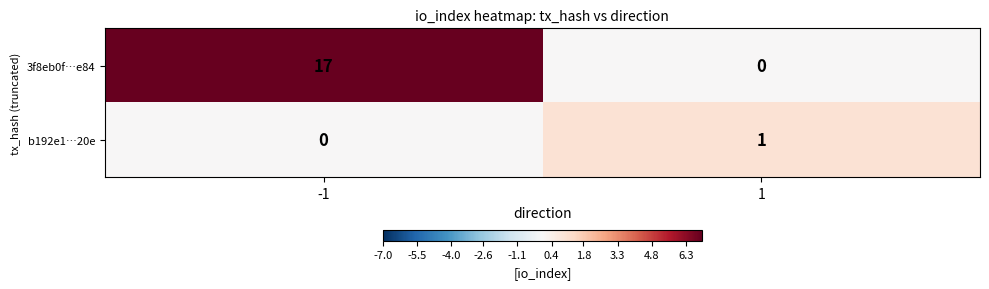

What is the difference between the 3f8eb0f…e84 values at 1 and -1?

17